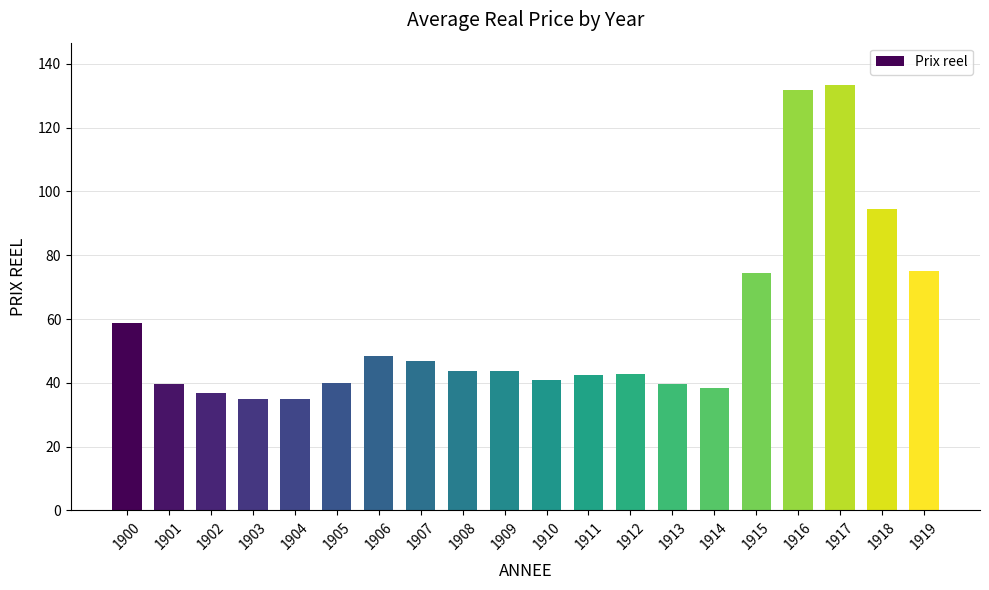

What is the difference between the second highest and second lowest values?

96.8